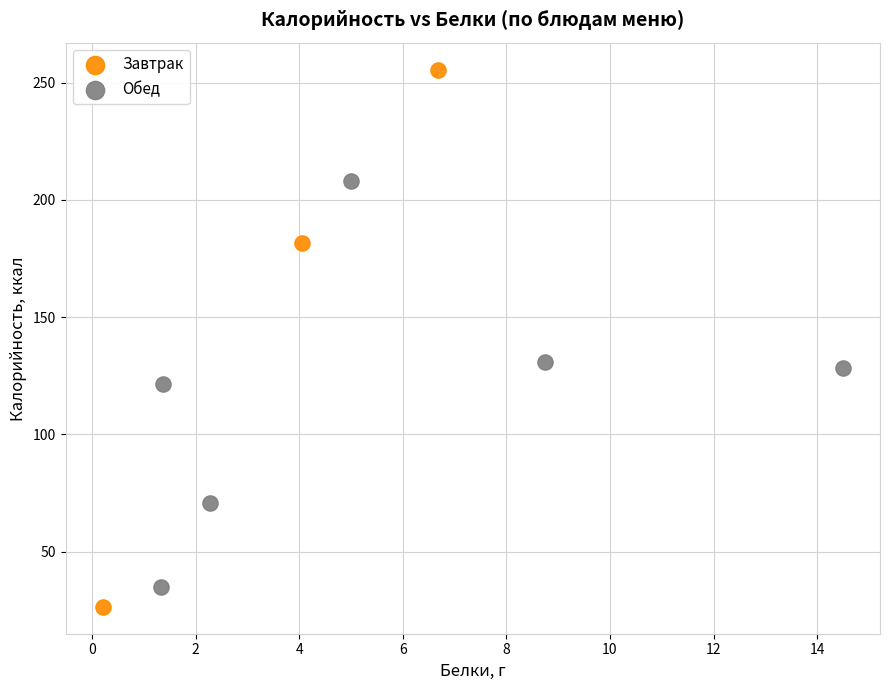

Which series contains the highest Y value?

Завтрак